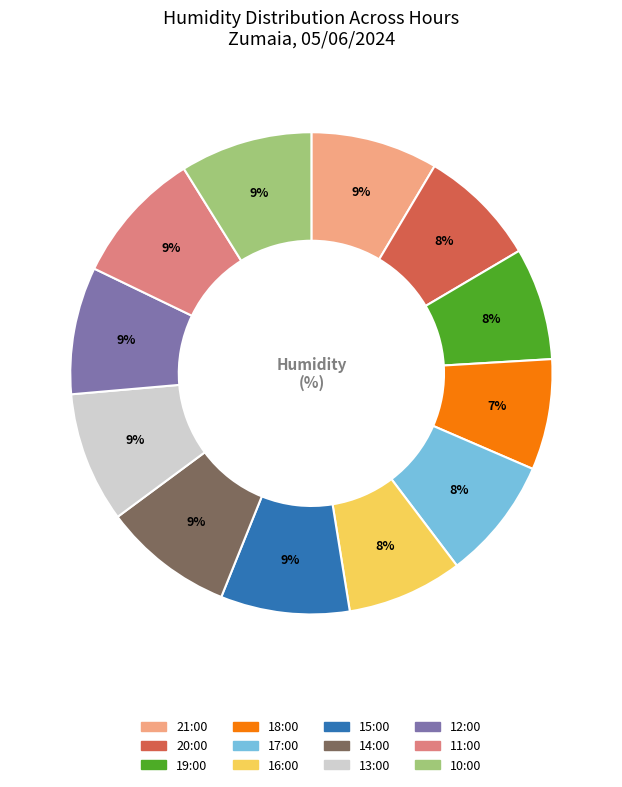

Do 11:00 and 10:00 together represent more than half of the pie?

No